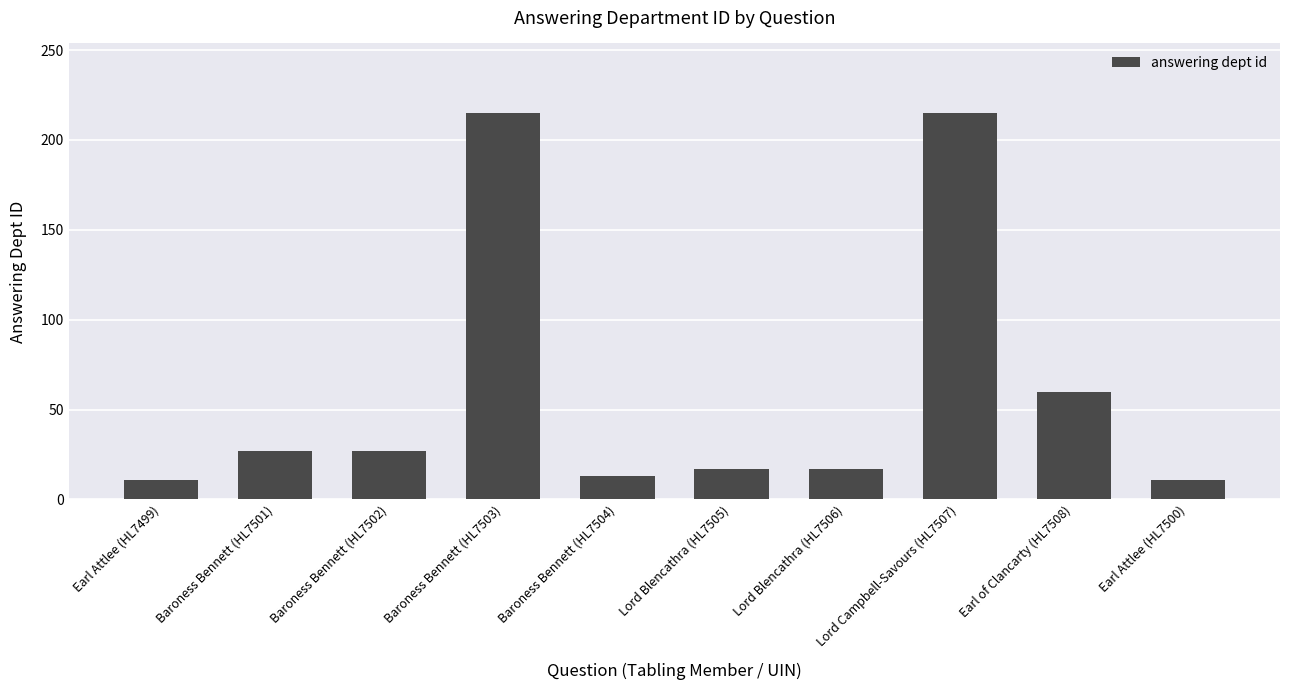

What is the minimum value shown in the chart?

11